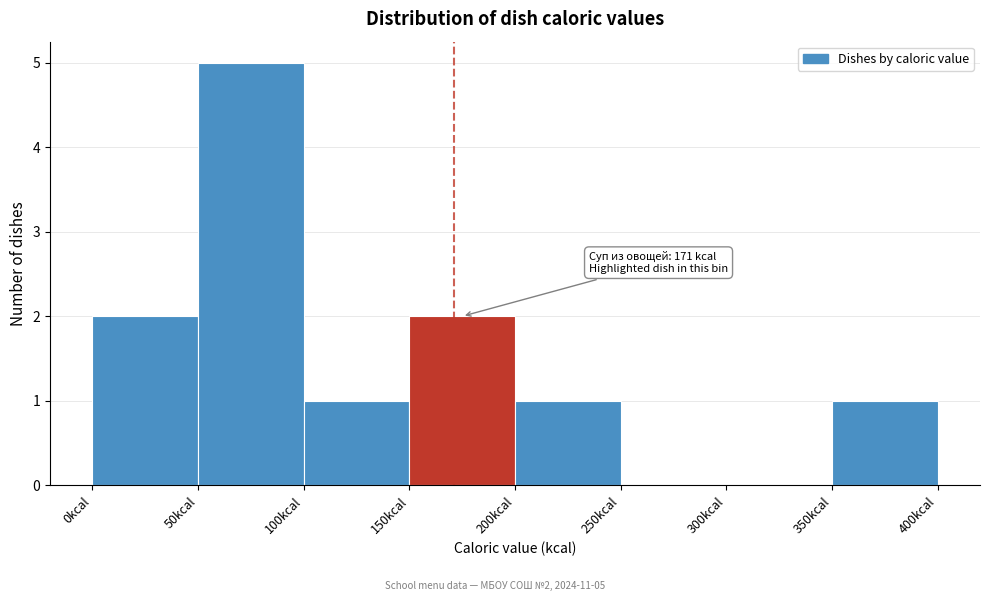

Over which range of the x-axis is the bar tallest?

50 to 100